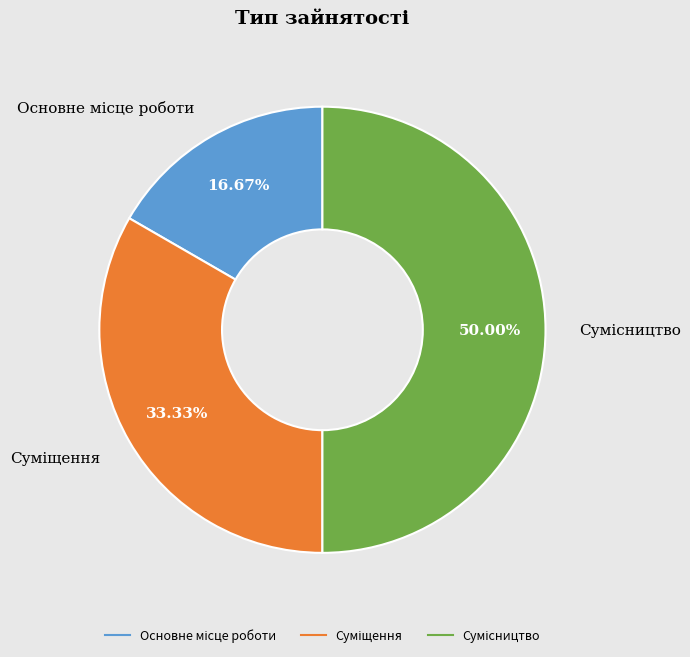

Count the number of slices in the pie.

3